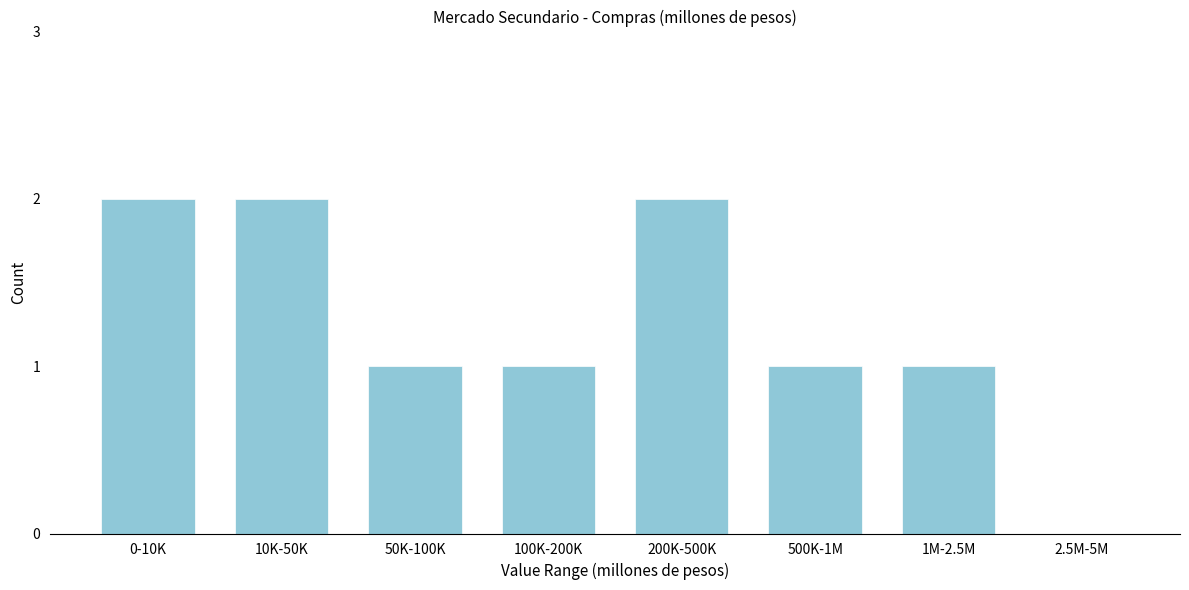

Reading right to left, extract all data points from this chart.

2.5M-5M=0	1M-2.5M=1	500K-1M=1	200K-500K=2	100K-200K=1	50K-100K=1	10K-50K=2	0-10K=2